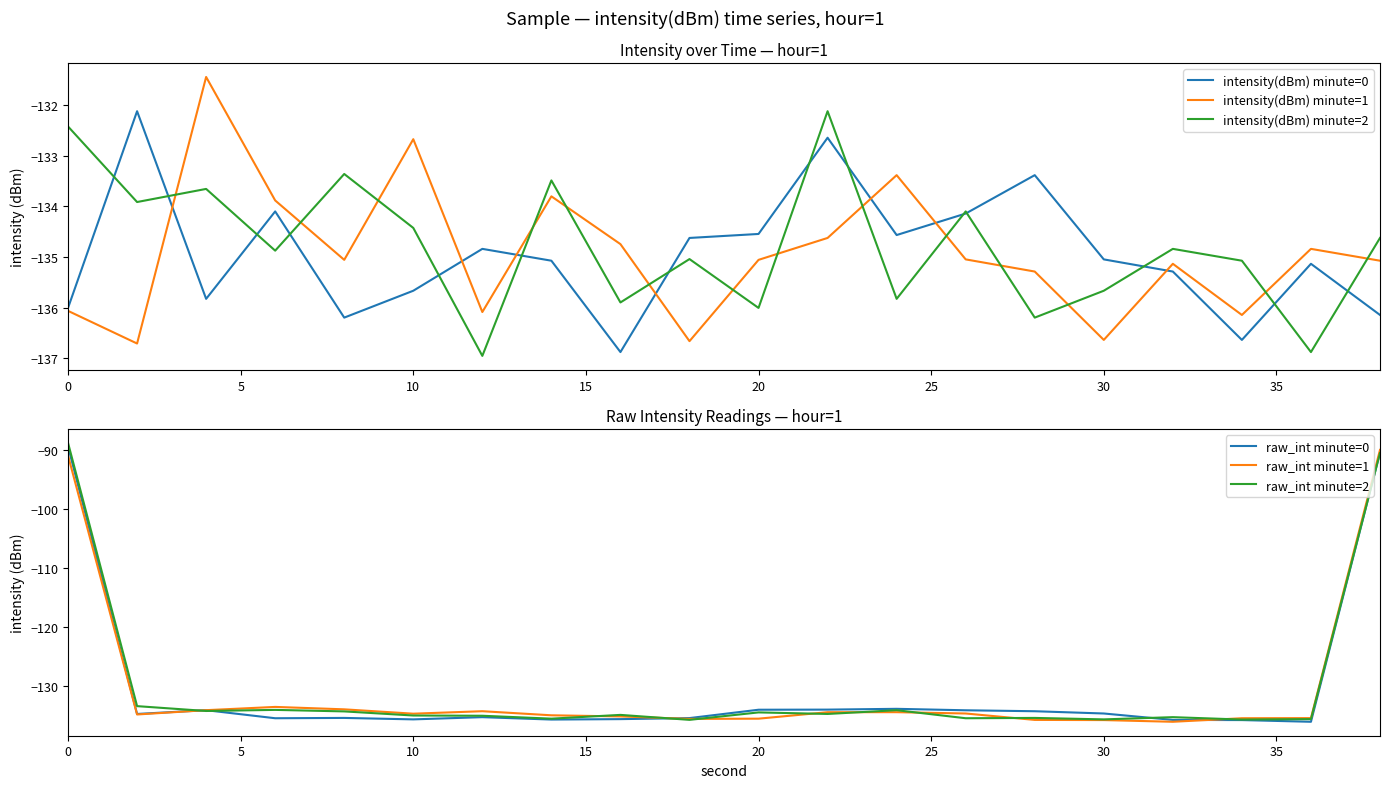

True or false: intensity(dBm) minute=0 has a value of -213.3 at 30.

False